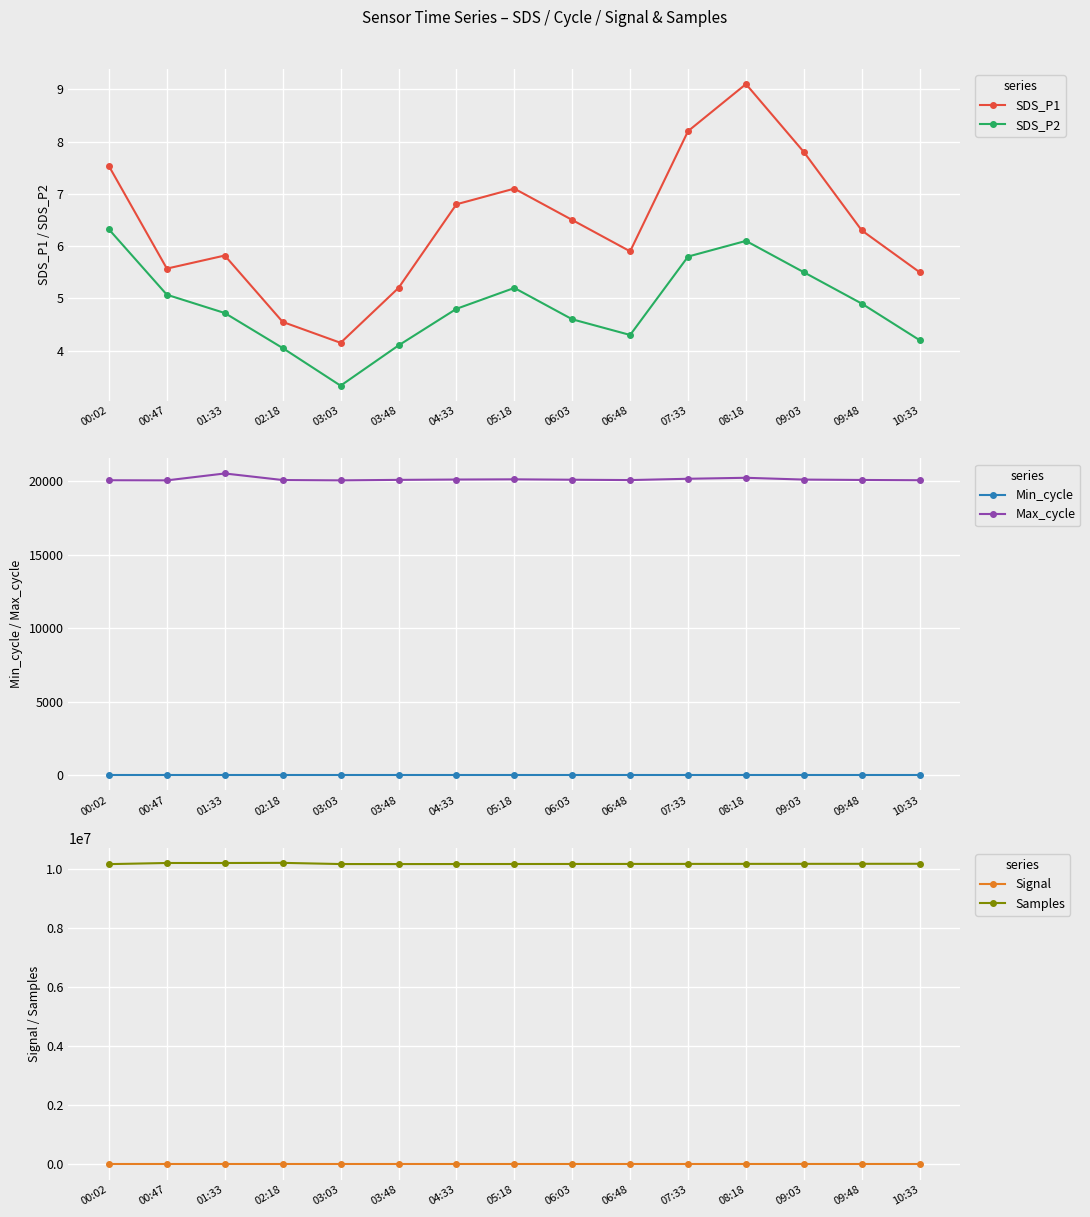

How many interior local valleys does the SDS_P2 series have?

2